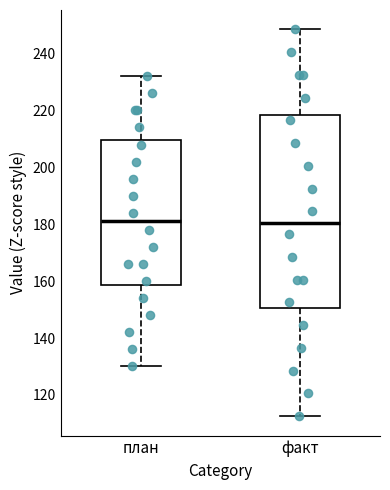

Where does the upper whisker of the box for факт end on the y-axis? The values are not printed on the chart, so give them approximately, as read against the axis.

248